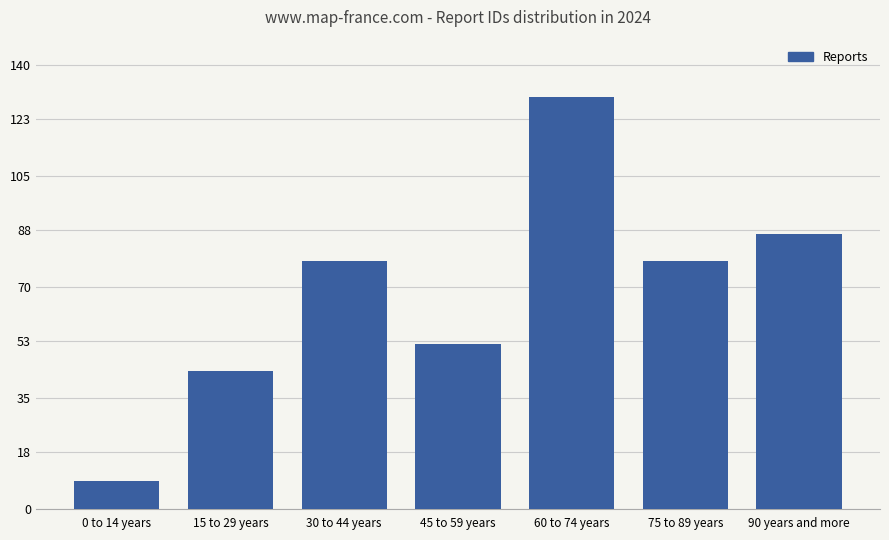

What is the minimum value shown in the chart?

8.7